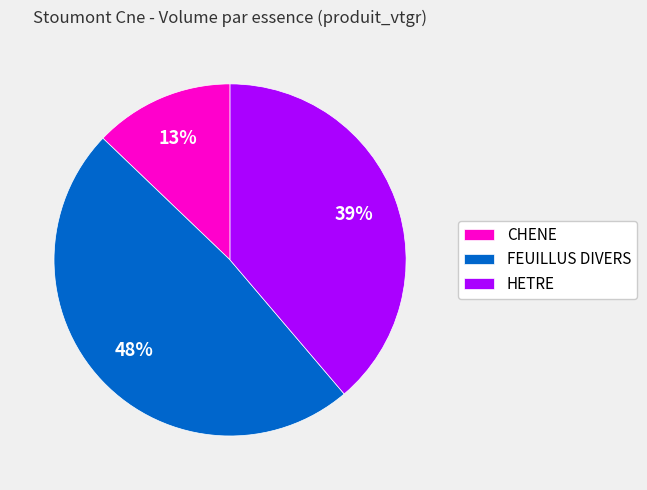

Does HETRE account for over 50% of the chart?

No